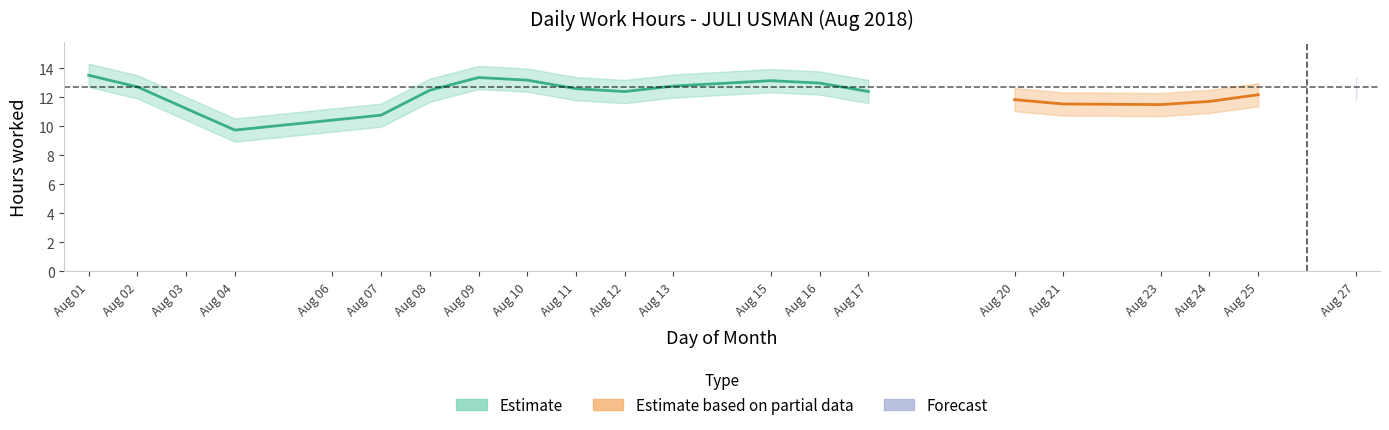

The value at 21 is 18.2. True or false?

False